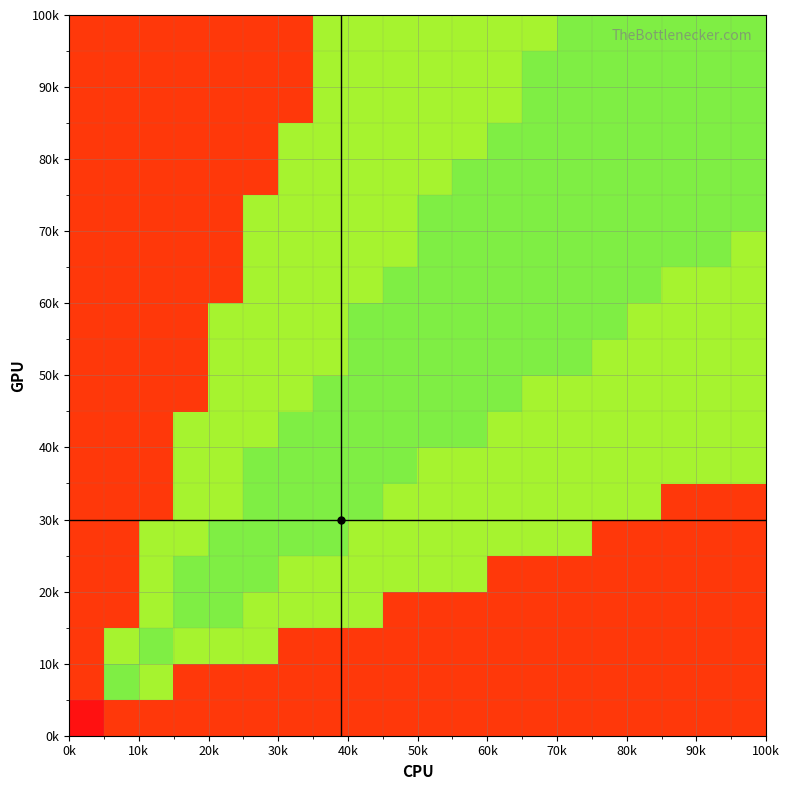

How many data points does each series have?

20